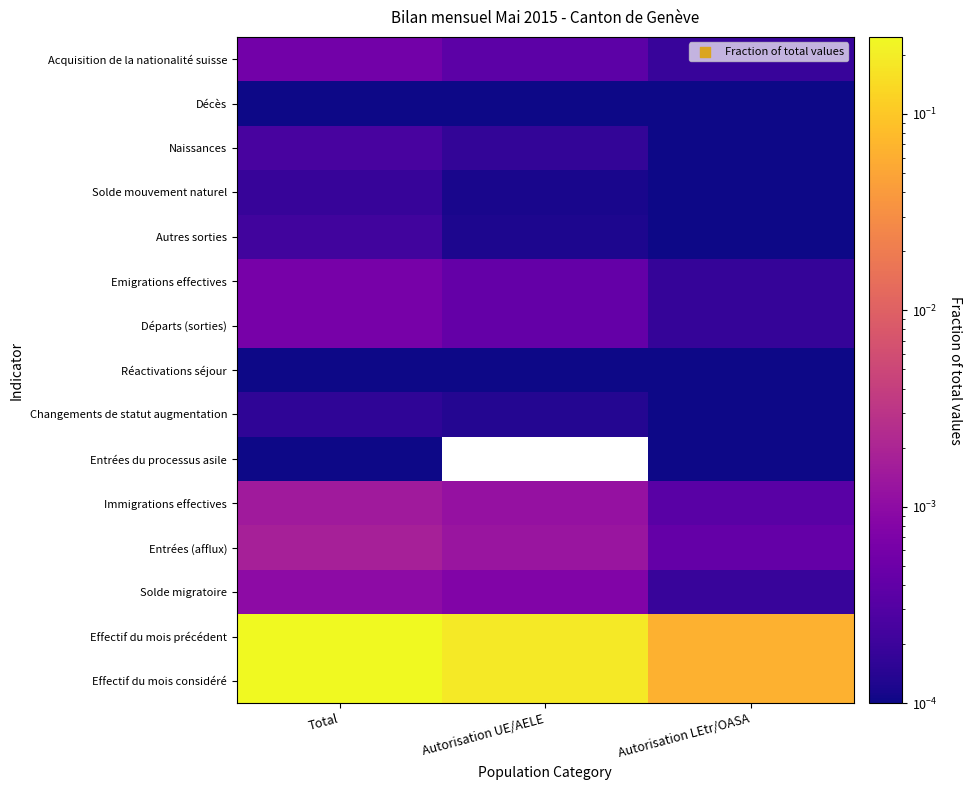

Reading left to right, transcribe all the data shown in this chart.

Effectif du mois considéré: Total=0.2	Autorisation UE/AELE=0.2	Autorisation LEtr/OASA=0.1
Effectif du mois précédent: Total=0.2	Autorisation UE/AELE=0.2	Autorisation LEtr/OASA=0.1
Solde migratoire: Total=0.0	Autorisation UE/AELE=0.0	Autorisation LEtr/OASA=0.0
Entrées (afflux): Total=0.0	Autorisation UE/AELE=0.0	Autorisation LEtr/OASA=0.0
Immigrations effectives: Total=0.0	Autorisation UE/AELE=0.0	Autorisation LEtr/OASA=0.0
Entrées du processus asile: Total=0.0	Autorisation UE/AELE=0.0	Autorisation LEtr/OASA=0.0
Changements de statut augmentation: Total=0.0	Autorisation UE/AELE=0.0	Autorisation LEtr/OASA=0.0
Réactivations séjour: Total=0.0	Autorisation UE/AELE=0.0	Autorisation LEtr/OASA=0.0
Départs (sorties): Total=0.0	Autorisation UE/AELE=0.0	Autorisation LEtr/OASA=0.0
Emigrations effectives: Total=0.0	Autorisation UE/AELE=0.0	Autorisation LEtr/OASA=0.0
Autres sorties: Total=0.0	Autorisation UE/AELE=0.0	Autorisation LEtr/OASA=0.0
Solde mouvement naturel: Total=0.0	Autorisation UE/AELE=0.0	Autorisation LEtr/OASA=0.0
Naissances: Total=0.0	Autorisation UE/AELE=0.0	Autorisation LEtr/OASA=0.0
Décès: Total=0.0	Autorisation UE/AELE=0.0	Autorisation LEtr/OASA=0.0
Acquisition de la nationalité suisse: Total=0.0	Autorisation UE/AELE=0.0	Autorisation LEtr/OASA=0.0